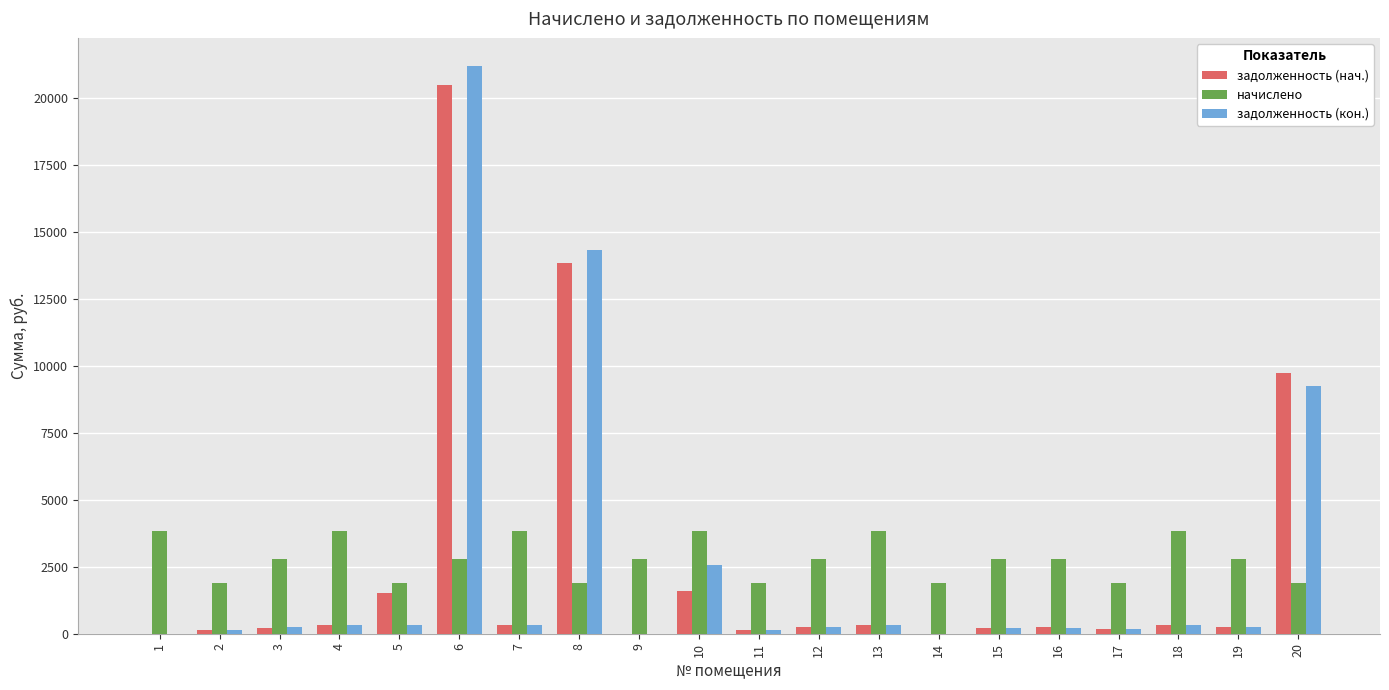

Does the chart contain stacked bars?

No